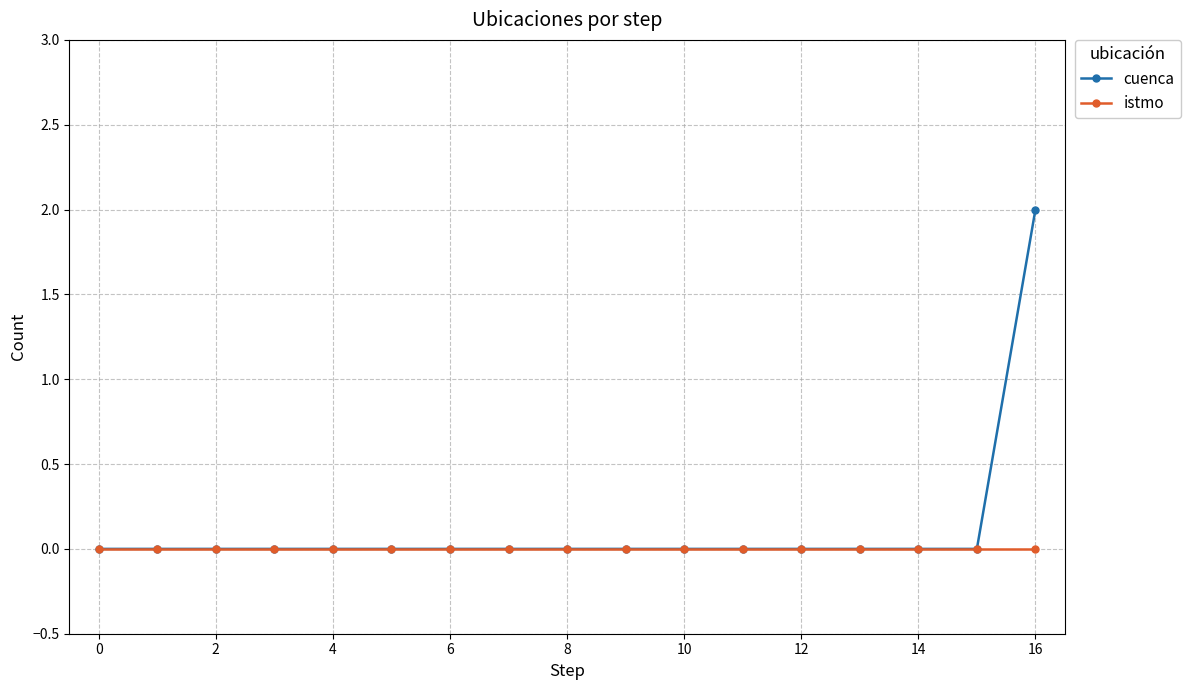

Which series has the widest spread of values?

cuenca